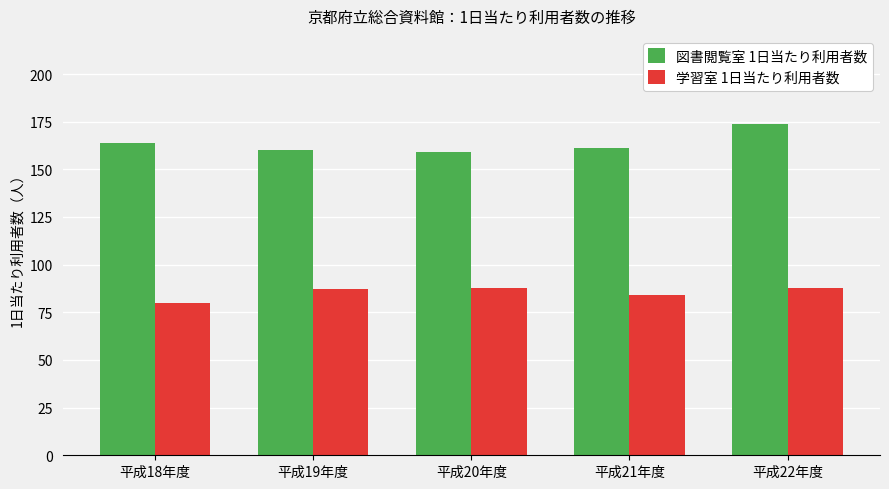

What is the approximate value of 図書閲覧室 1日当たり利用者数 at 平成20年度?

159